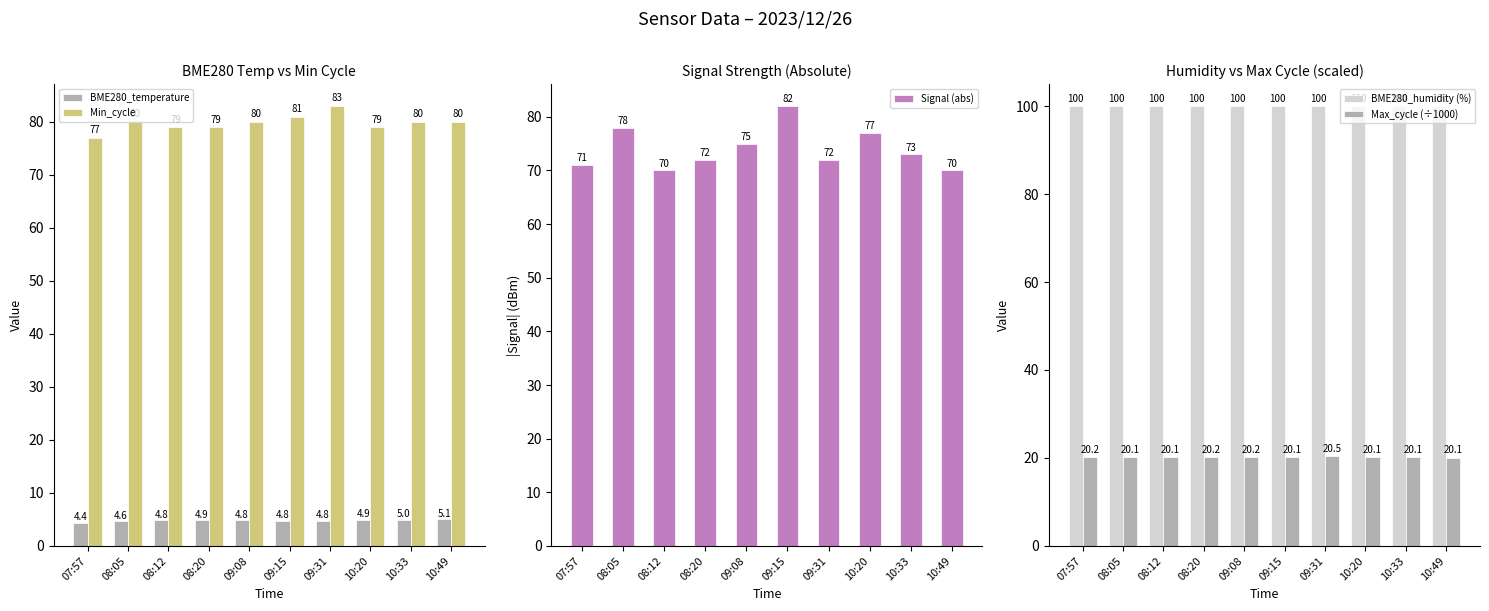

Rank the series at 08:05 from lowest to highest value.

BME280_temperature, Max_cycle (÷1000), Signal (abs), Min_cycle, BME280_humidity (%)